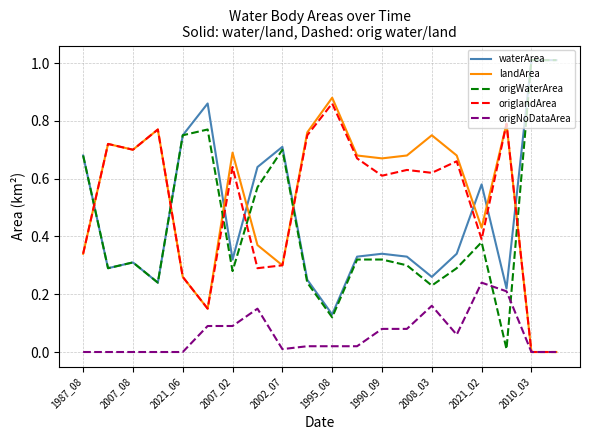

What is the greatest value displayed?

1.0